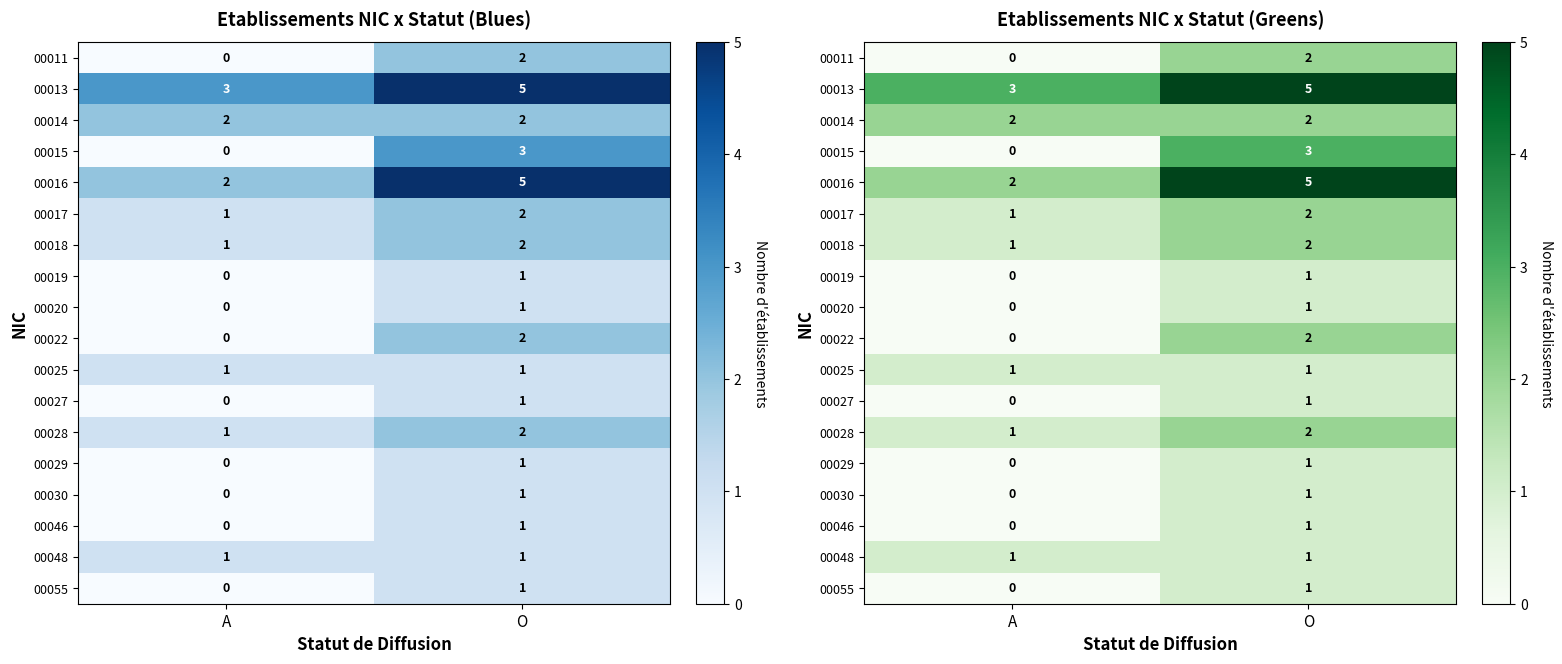

Between A and O, which is larger?

O